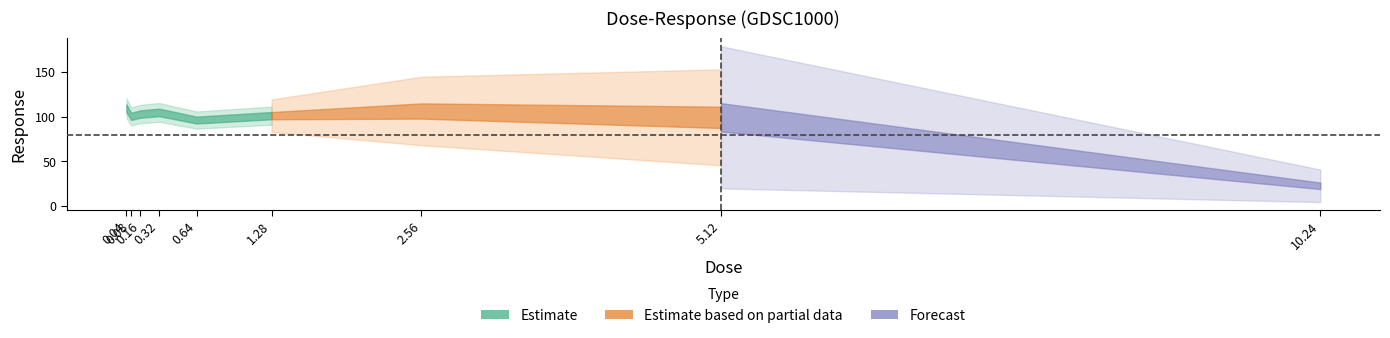

Read the value at 0.16.

103.0